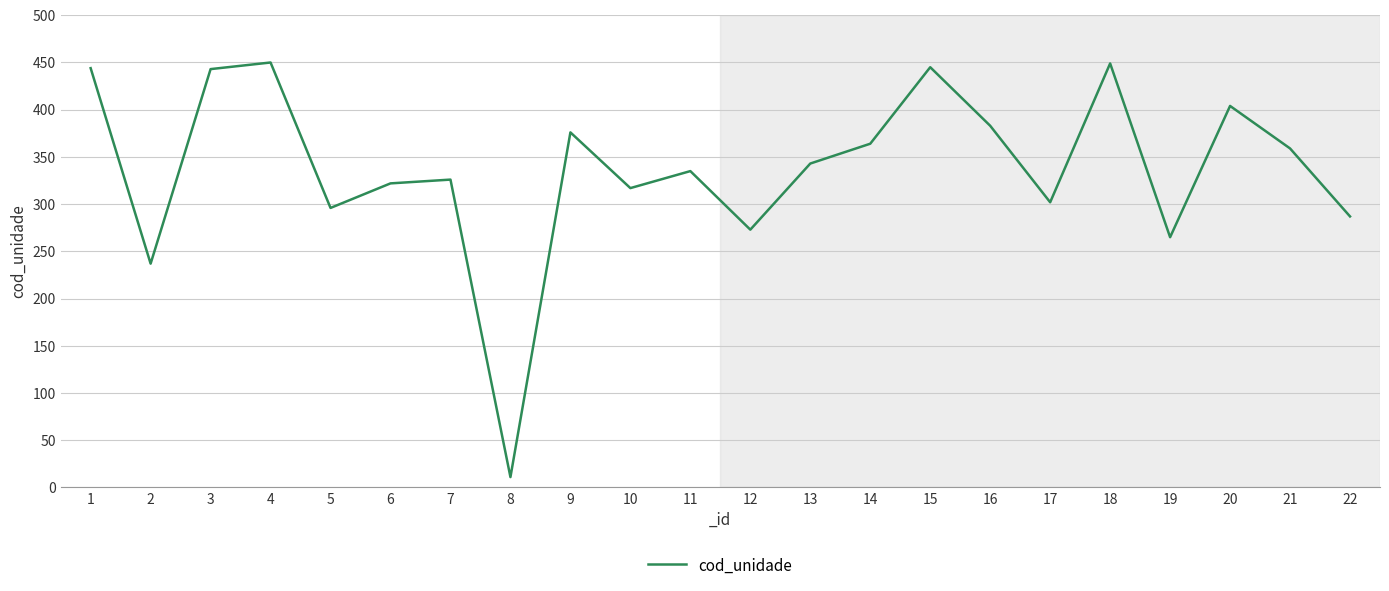

What is the sum of the values at 22 and 7?

613